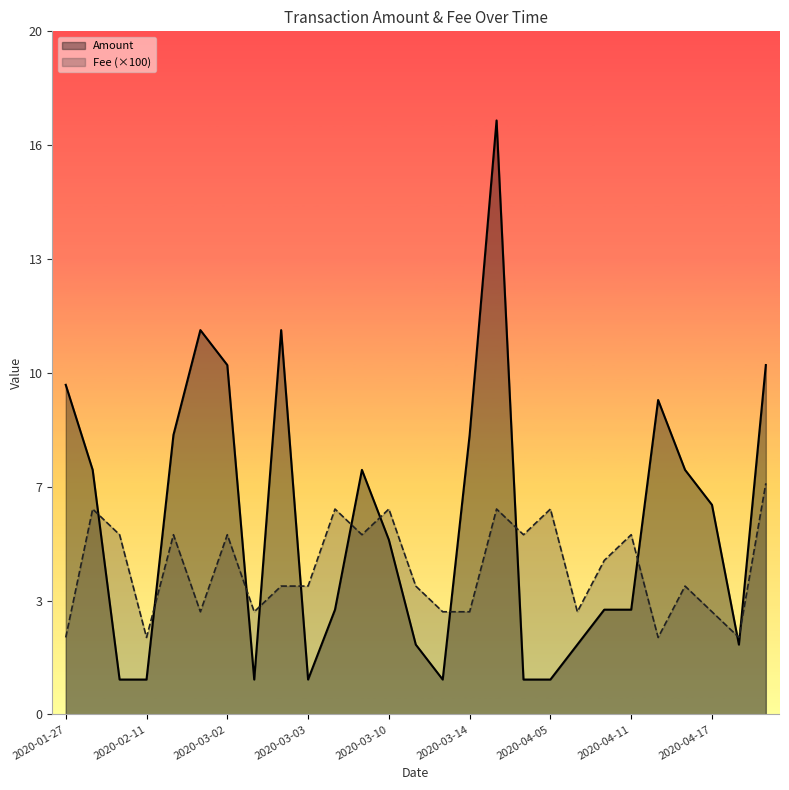

What is the difference between the highest and lowest values at 2020-04-07?

0.9